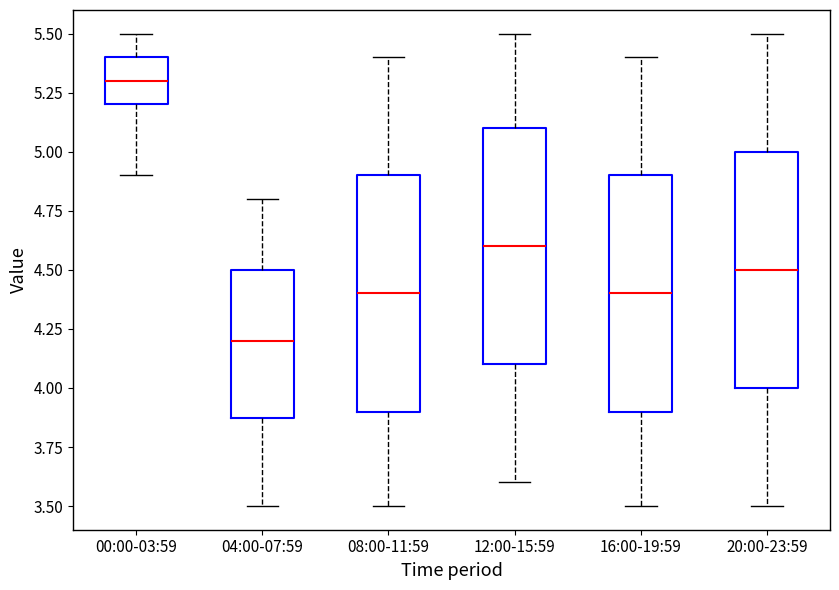

Which box's median line is the lowest?

04:00-07:59